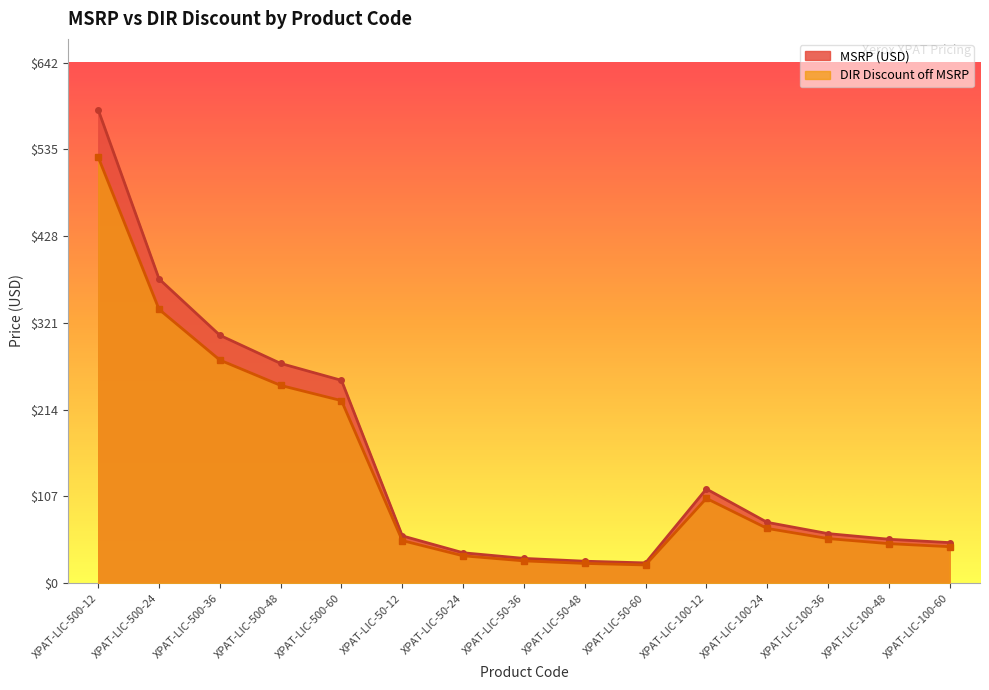

What is the value of the DIR Discount off MSRP point at the 13th from the left?

55.0